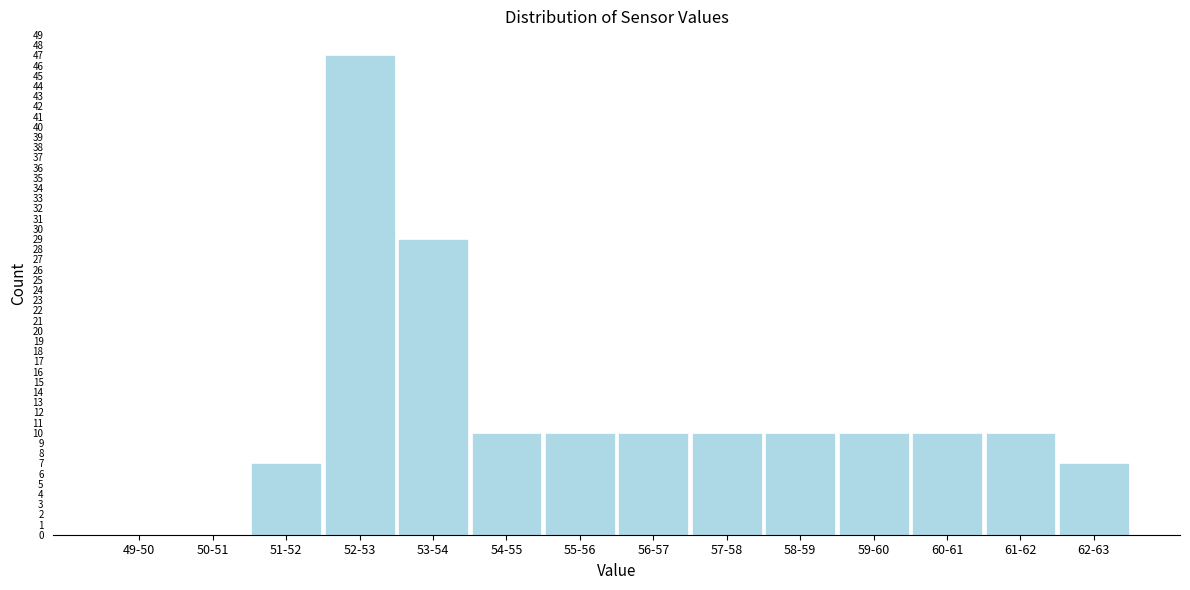

Reading left to right, what are all the values shown in this chart?

49-50=0	50-51=0	51-52=7	52-53=47	53-54=29	54-55=10	55-56=10	56-57=10	57-58=10	58-59=10	59-60=10	60-61=10	61-62=10	62-63=7